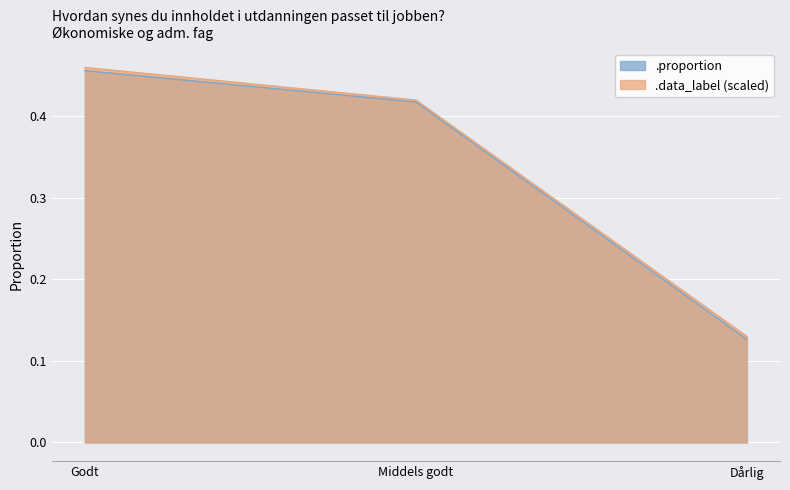

At which label does .proportion reach its minimum?

Dårlig